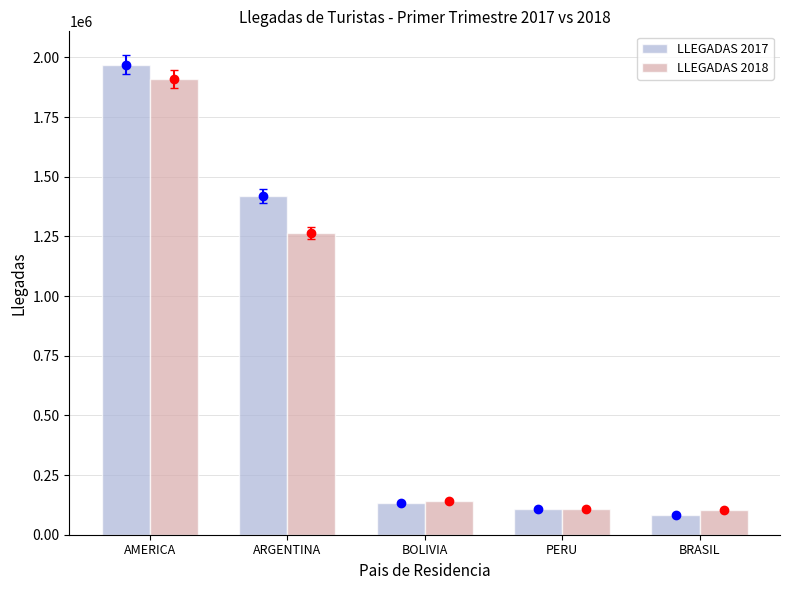

At ARGENTINA, list the series in order from smallest to largest.

LLEGADAS 2018, LLEGADAS 2017